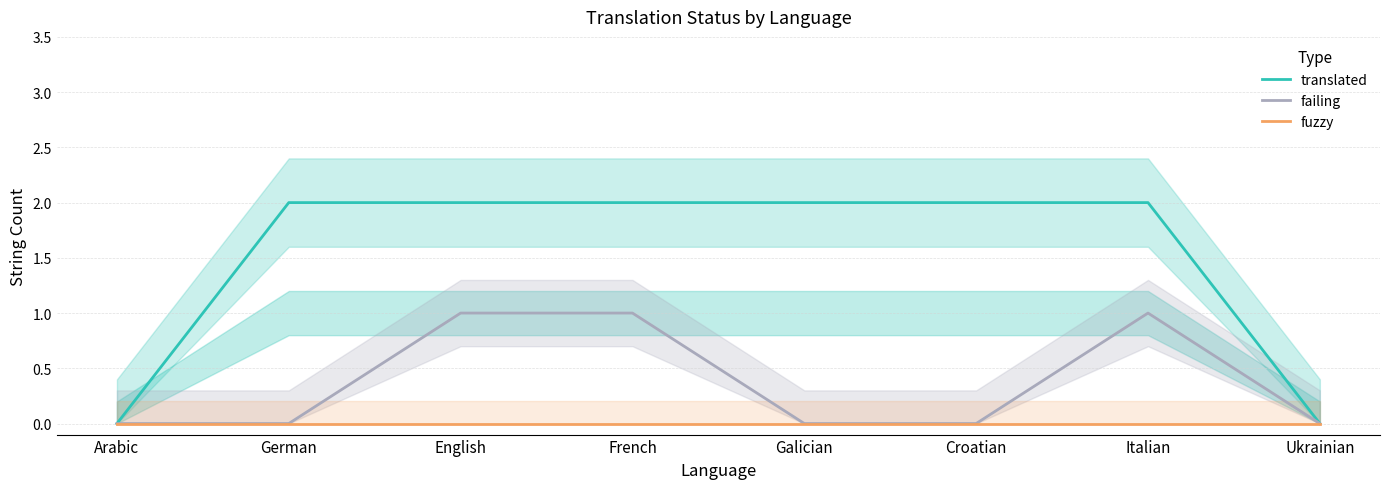

Rank the series by their maximum value, from highest to lowest.

translated, failing, fuzzy